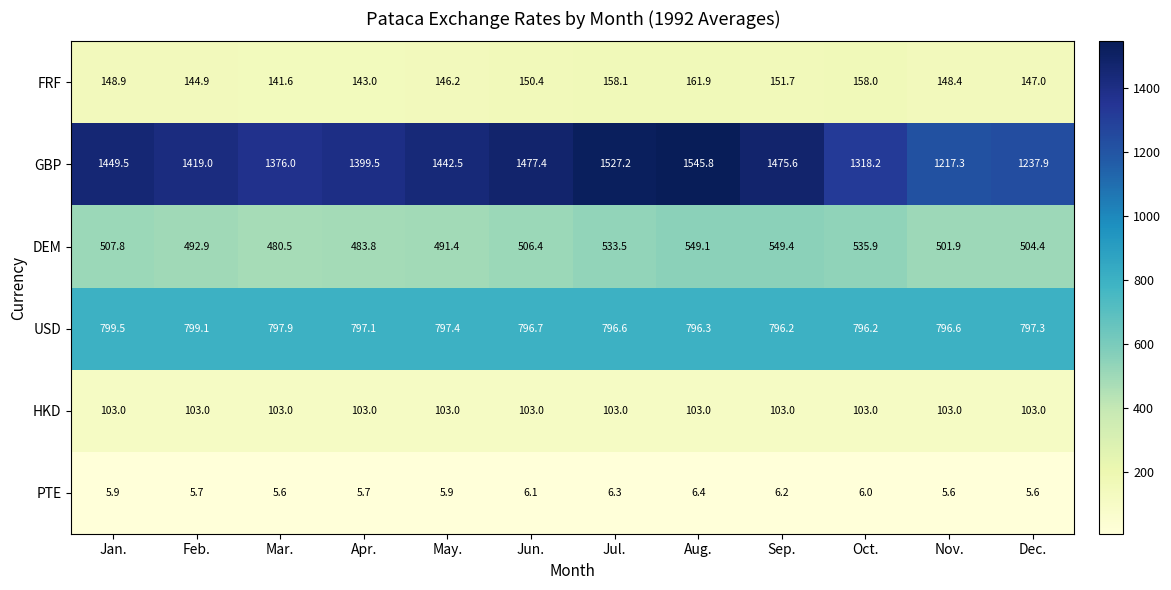

What is the average value of the GBP series?

1407.2